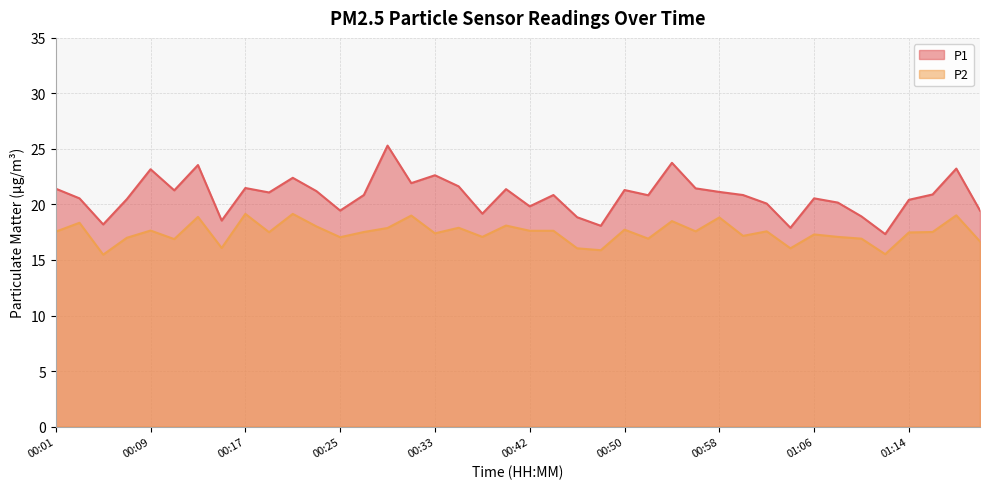

True or false: P1 and P2 intersect in this chart.

False